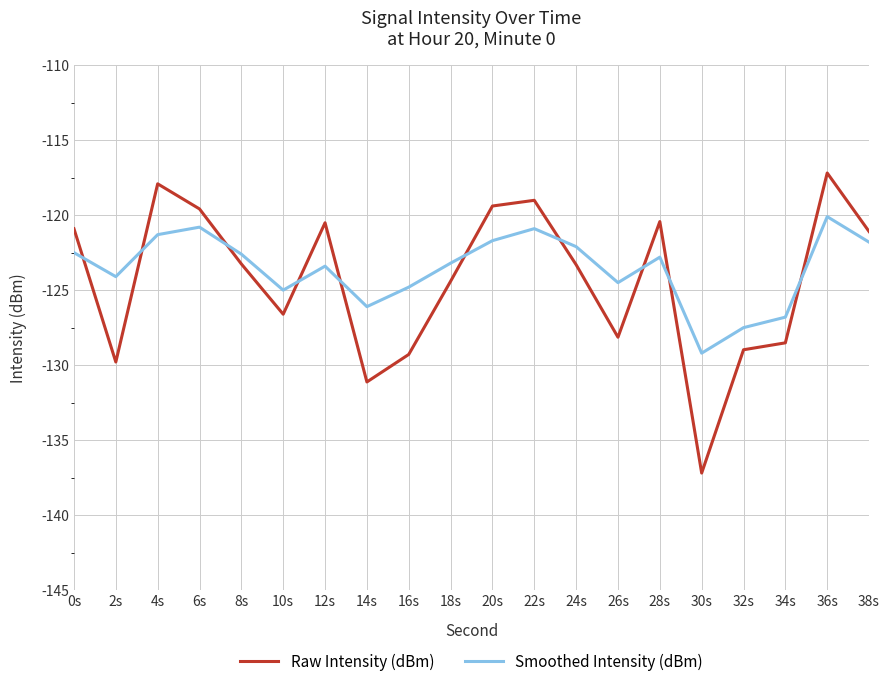

True or false: Raw Intensity (dBm) has more than 0 interior local peaks.

True